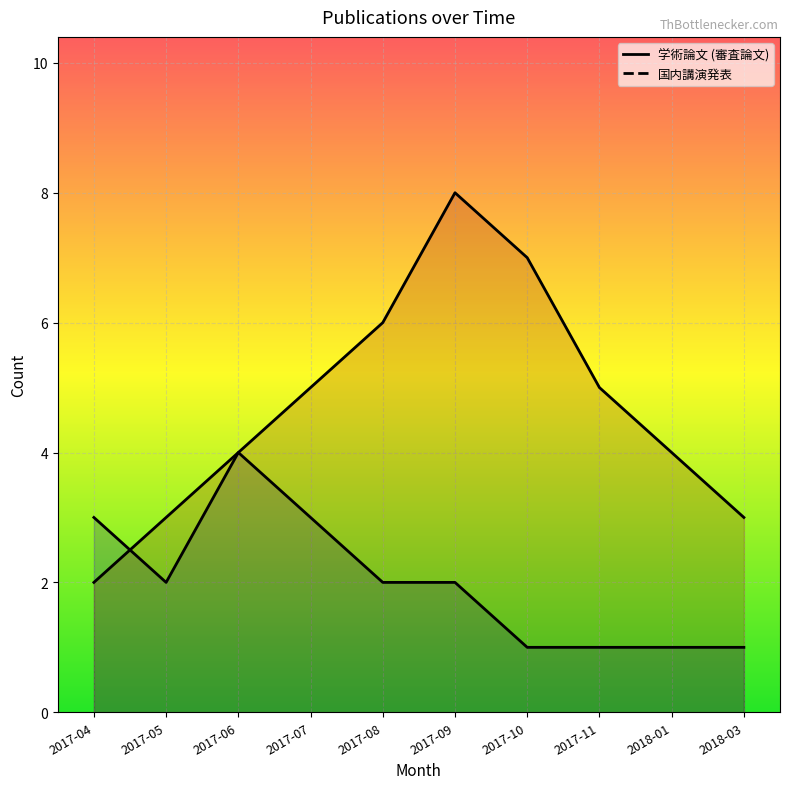

What is the sum of the 国内講演発表 values at 2017-05 and 2017-06?

7